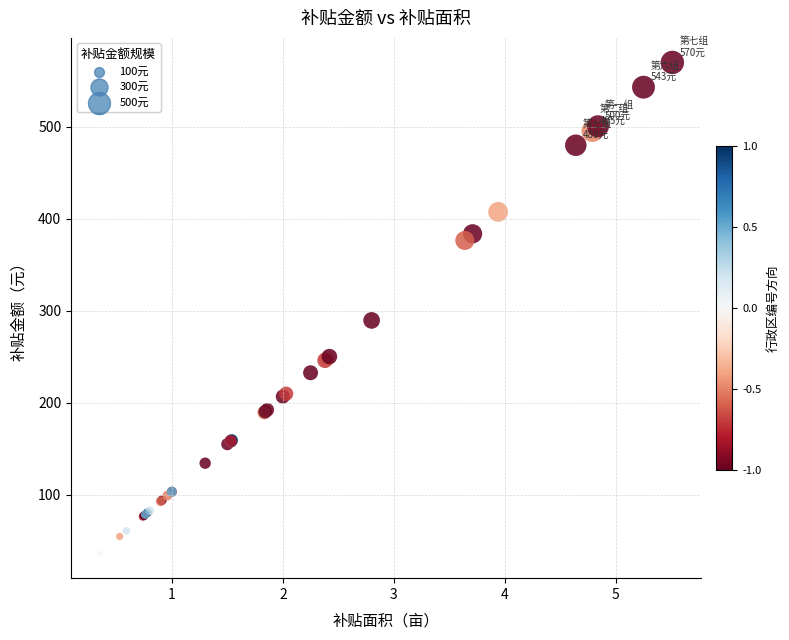

What Y value in the scatter plot is closest to 302?

289.5